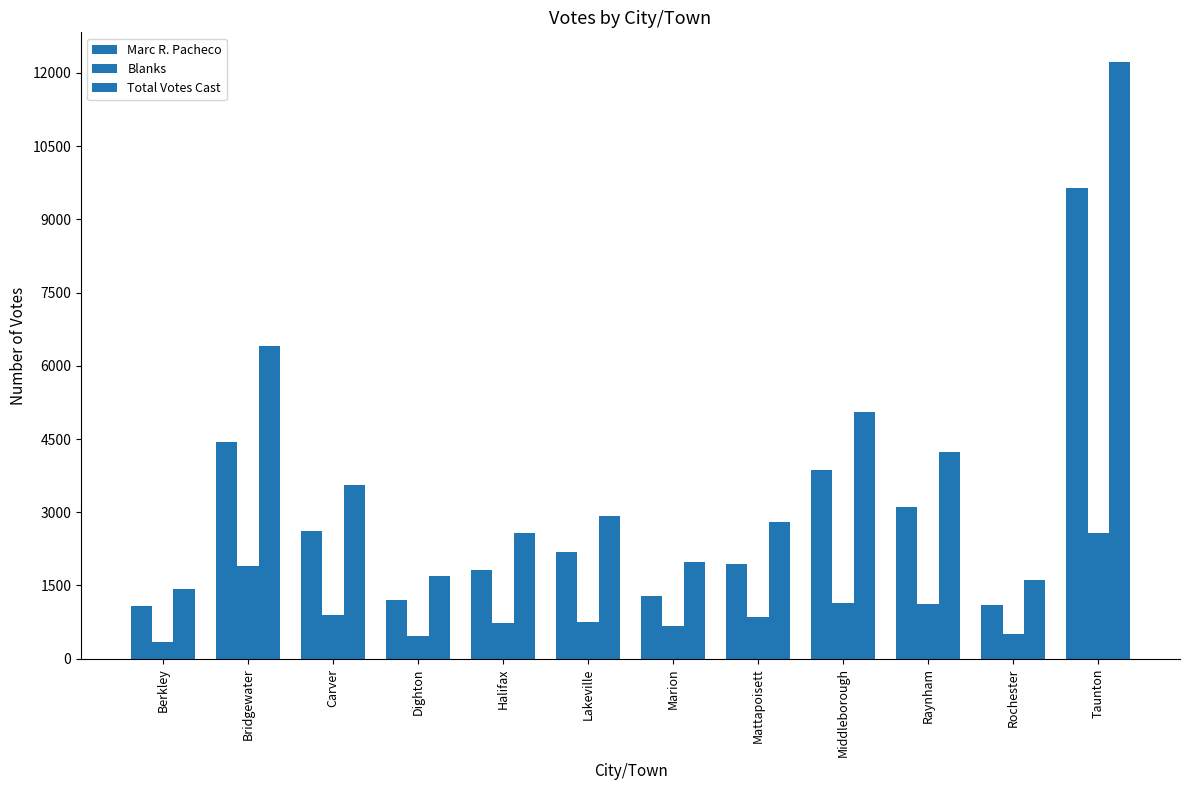

What is the smallest value displayed?

343